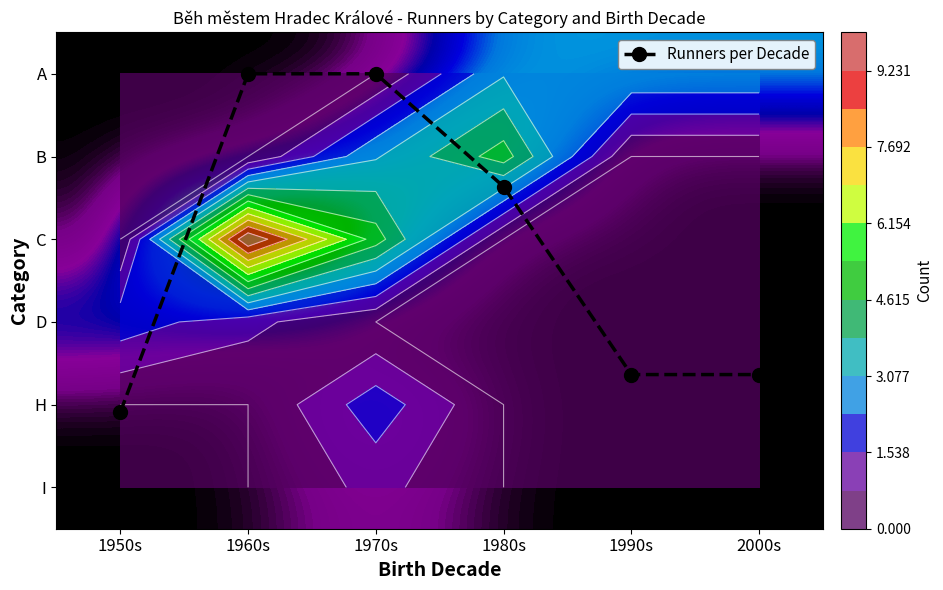

Is the value of Runners per Decade at 2000s greater than the value of B at 1980s?

No